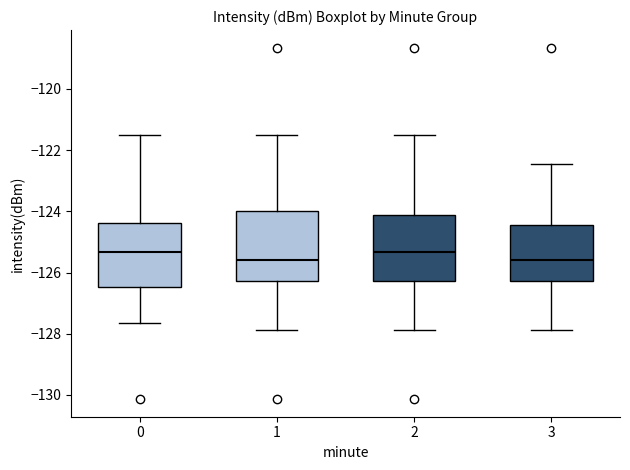

Reading left to right, transcribe this box plot: for each box, give where its median line is, the range the box spans, and where its two whiskers end, as read against the y-axis. The values are not printed on the chart, so give them approximately, as read against the axis.

0: median -125.4, box -126.4 to -124.4, whiskers -127.6 to -121.6
1: median -125.6, box -126.2 to -124.0, whiskers -127.8 to -121.6
2: median -125.4, box -126.2 to -124.2, whiskers -127.8 to -121.6
3: median -125.6, box -126.2 to -124.4, whiskers -127.8 to -122.4